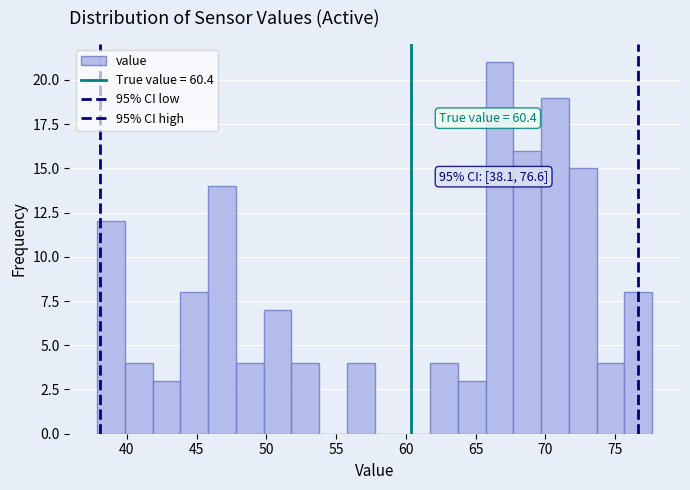

Around what value on the x-axis is the tallest bar? Give the approximate position of its centre, as read against the axis.

66.5